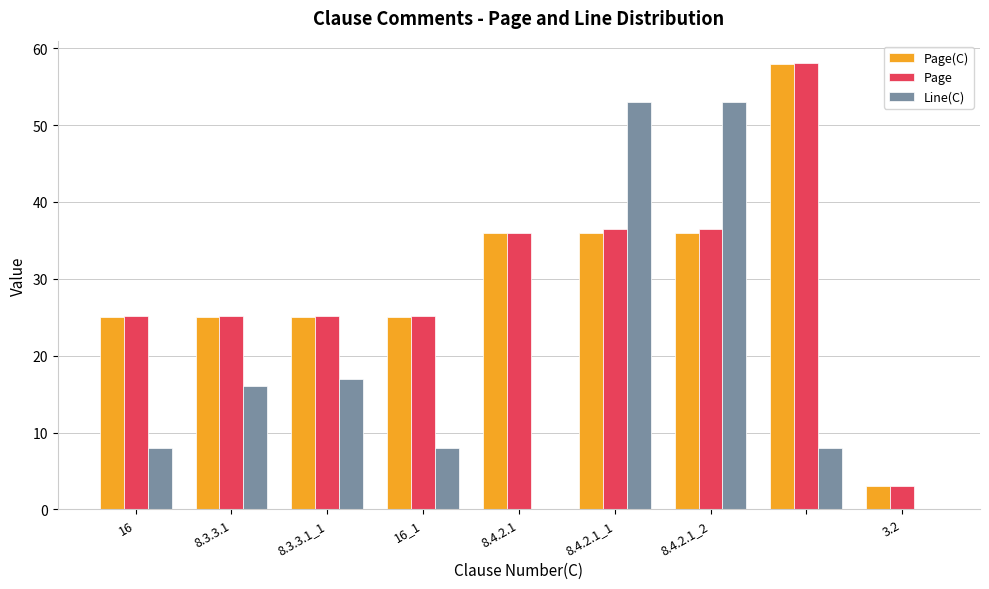

What is the sum of all Page values?

270.8